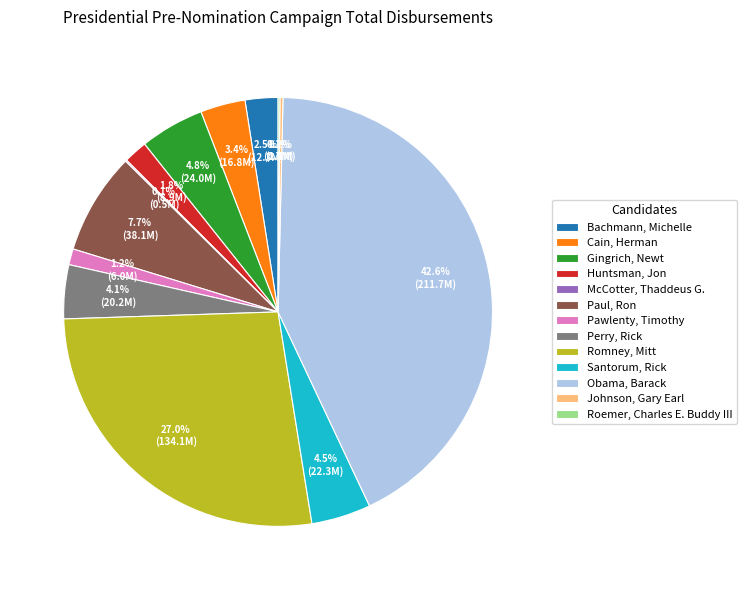

To the nearest percent, what portion does Pawlenty, Timothy represent?

1%